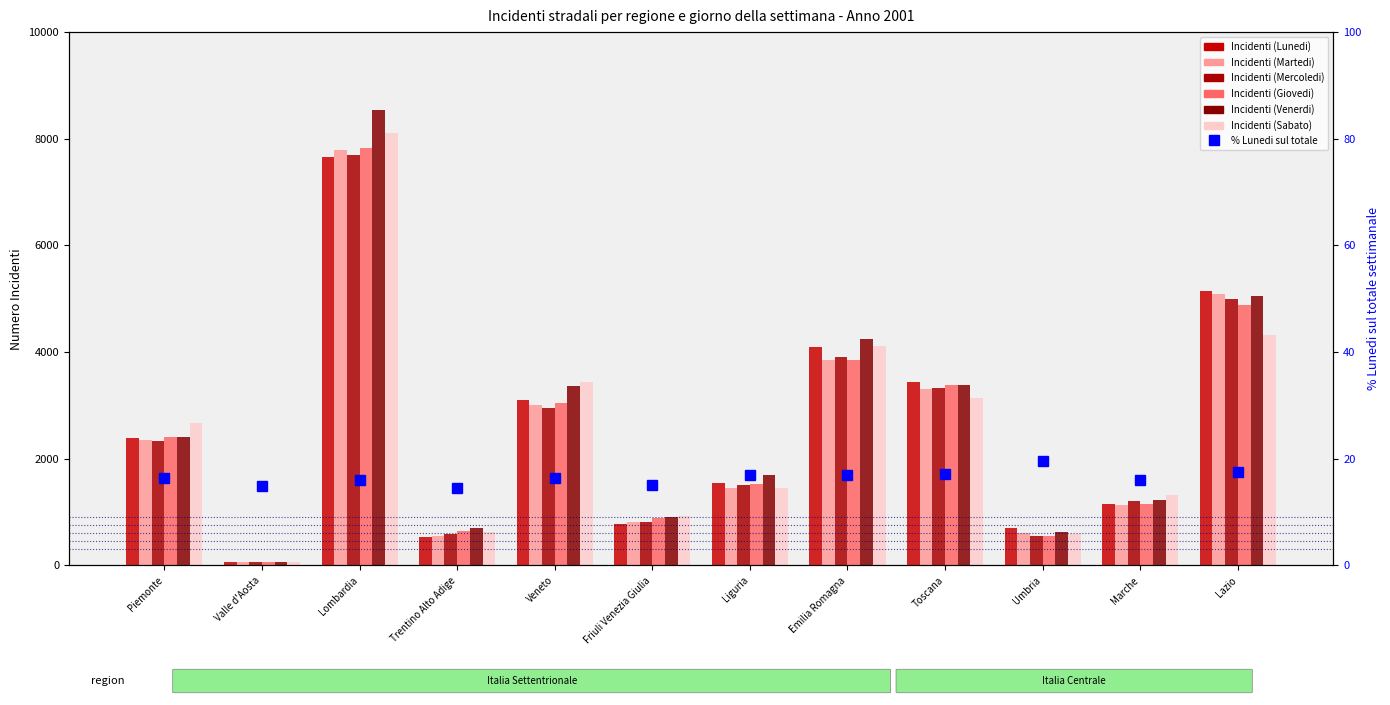

Rank the series at Friuli Venezia Giulia from highest to lowest value.

Incidenti (Sabato), Incidenti (Venerdi), Incidenti (Giovedi), Incidenti (Mercoledi), Incidenti (Martedi), Incidenti (Lunedi)